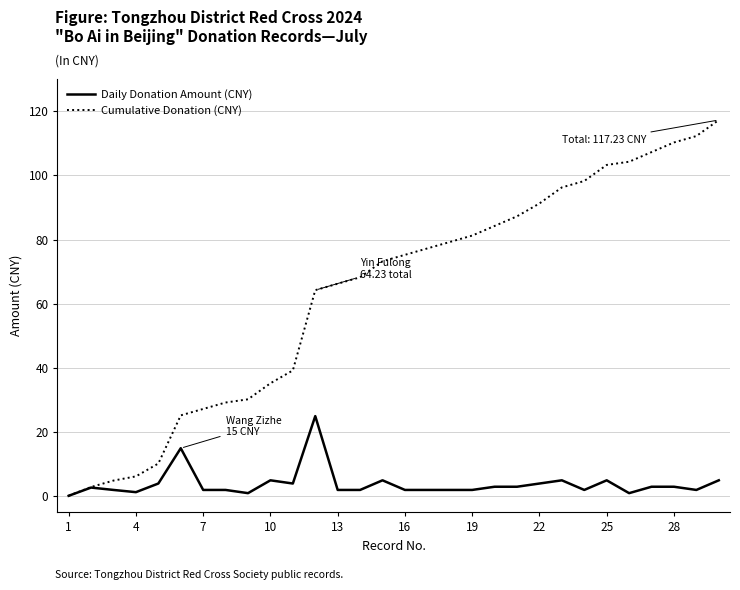

What is the highest value of the Cumulative Donation (CNY) series?

117.2